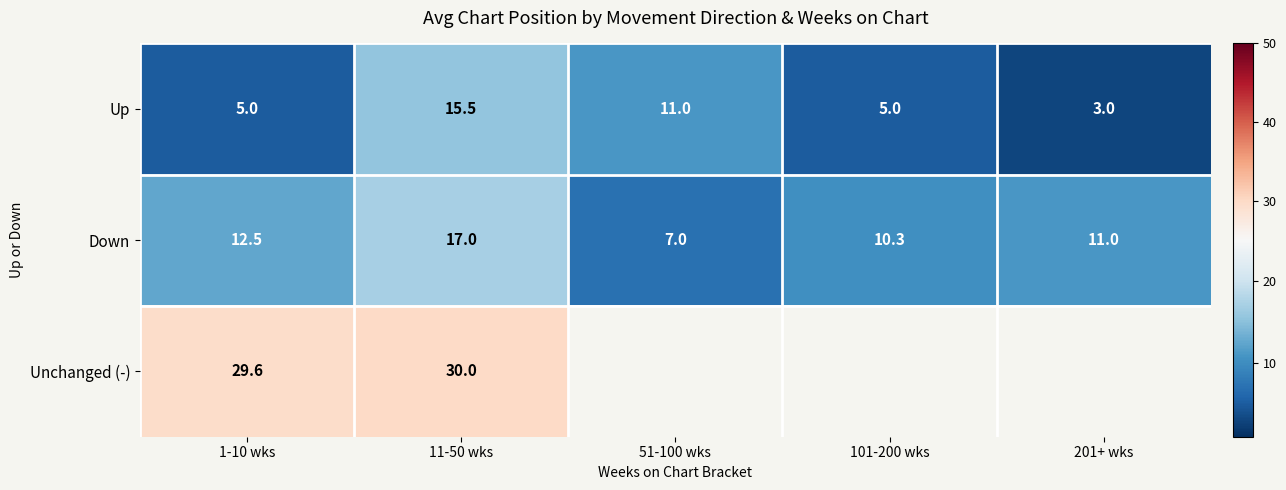

At which category is the sum across all series the highest?

11-50 wks